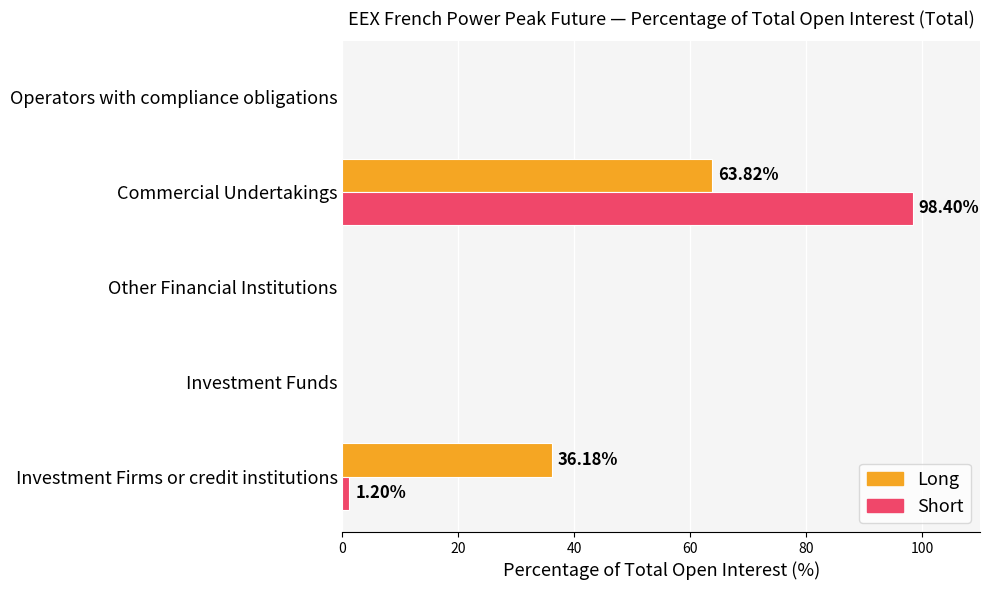

Which series changed the most between Commercial Undertakings and Operators with compliance obligations?

Short